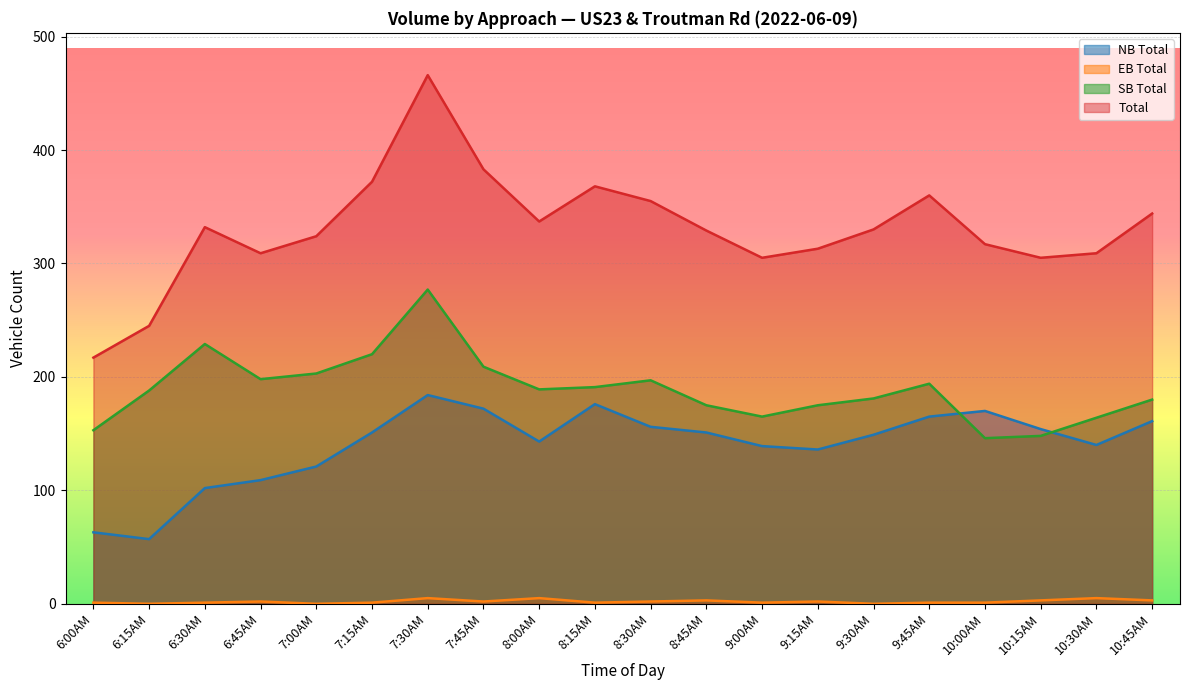

Reading left to right, what are all the values shown in this chart?

NB Total: 63	57	102	109	121	151	184	172	143	176	156	151	139	136	149	165	170	154	140	161
EB Total: 1	0	1	2	0	1	5	2	5	1	2	3	1	2	0	1	1	3	5	3
SB Total: 153	188	229	198	203	220	277	209	189	191	197	175	165	175	181	194	146	148	164	180
Total: 217	245	332	309	324	372	466	383	337	368	355	329	305	313	330	360	317	305	309	344